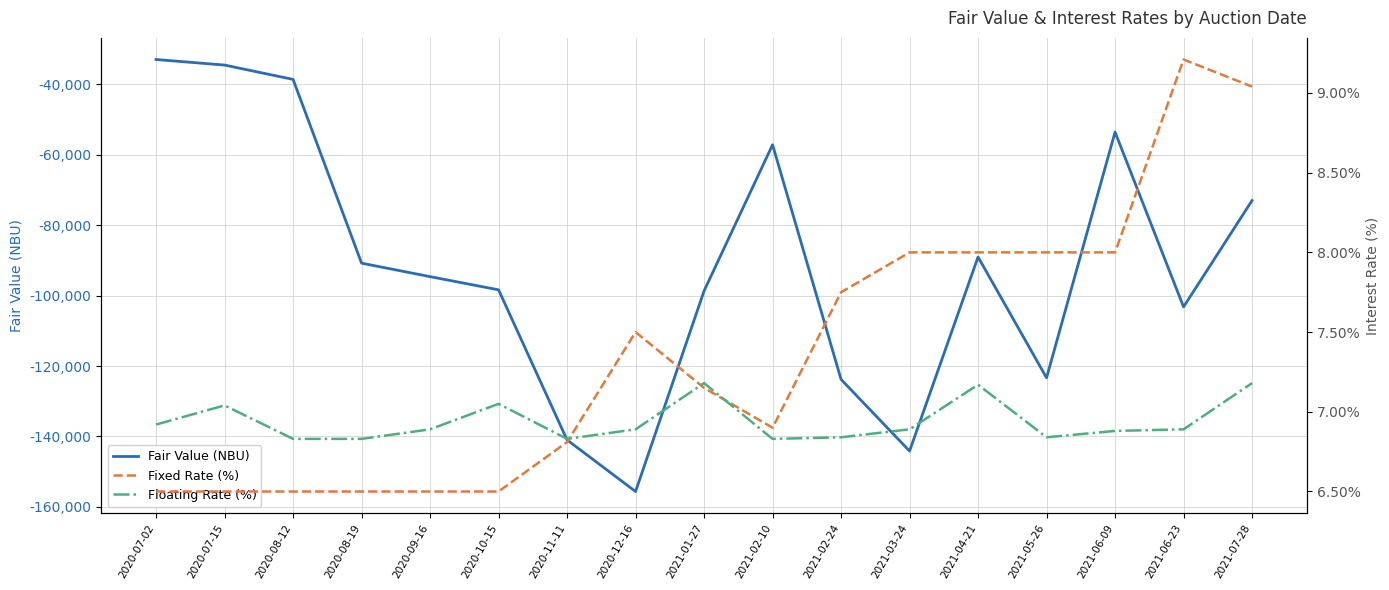

How many distinct data groups are displayed?

3